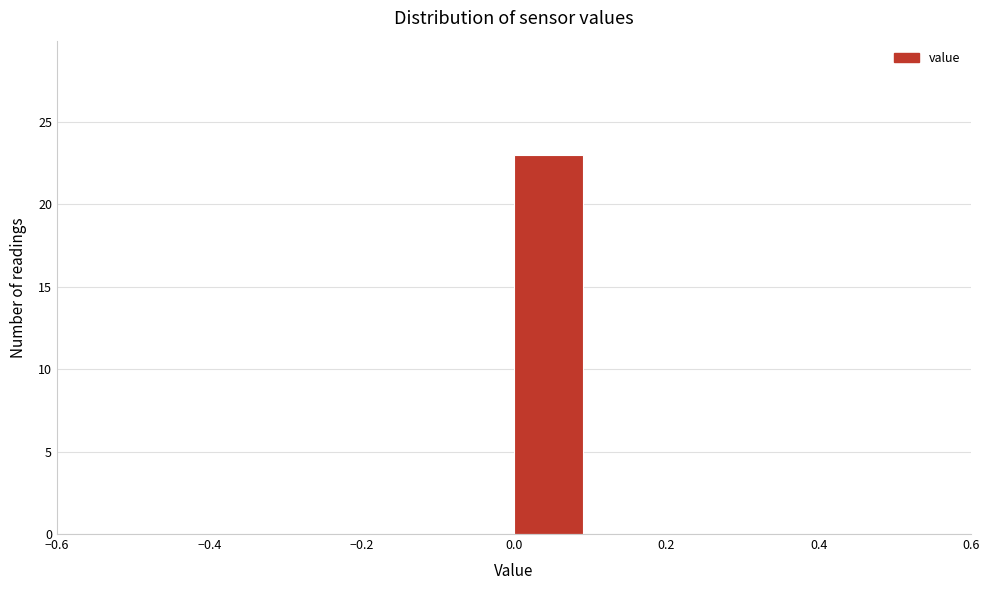

Reading left to right, list every bar in this chart as the range it spans on the x-axis followed by its height. The values are not printed on the chart, so give them approximately, as read against the axis.

-0.5 to -0.4: 0
-0.4 to -0.3: 0
-0.3 to -0.2: 0
-0.2 to -0.1: 0
-0.1 to 0.0: 0
0.0 to 0.1: 23
0.1 to 0.2: 0
0.2 to 0.3: 0
0.3 to 0.4: 0
0.4 to 0.5: 0